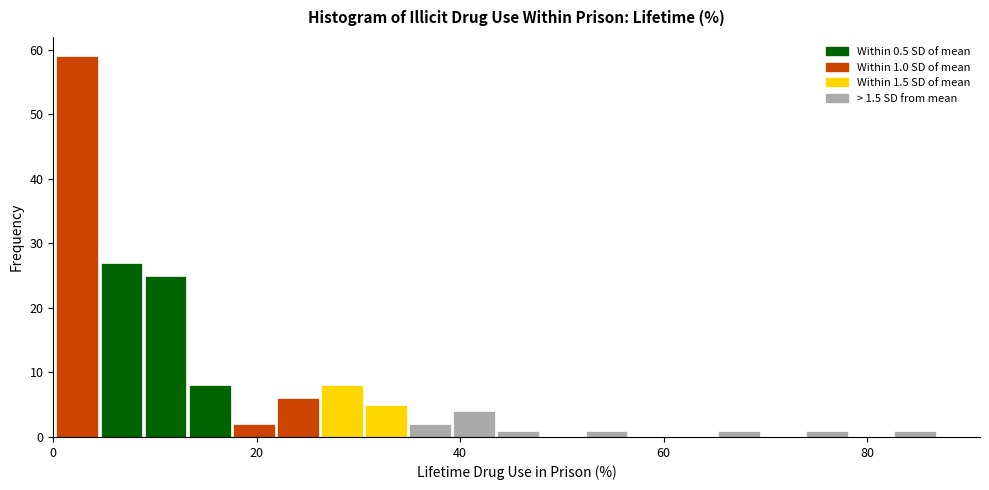

Around what value on the x-axis is the tallest bar? Give the approximate position of its centre, as read against the axis.

2